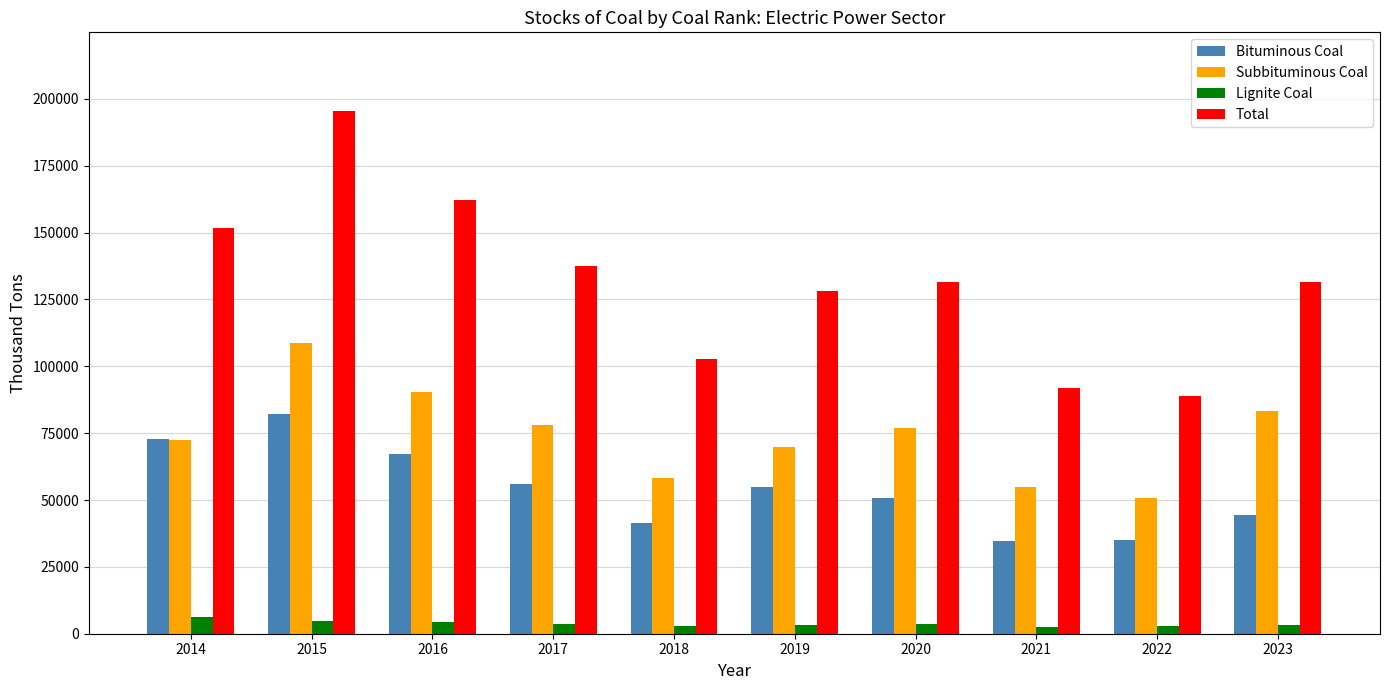

Rank the series by their maximum value, from highest to lowest.

Total, Subbituminous Coal, Bituminous Coal, Lignite Coal